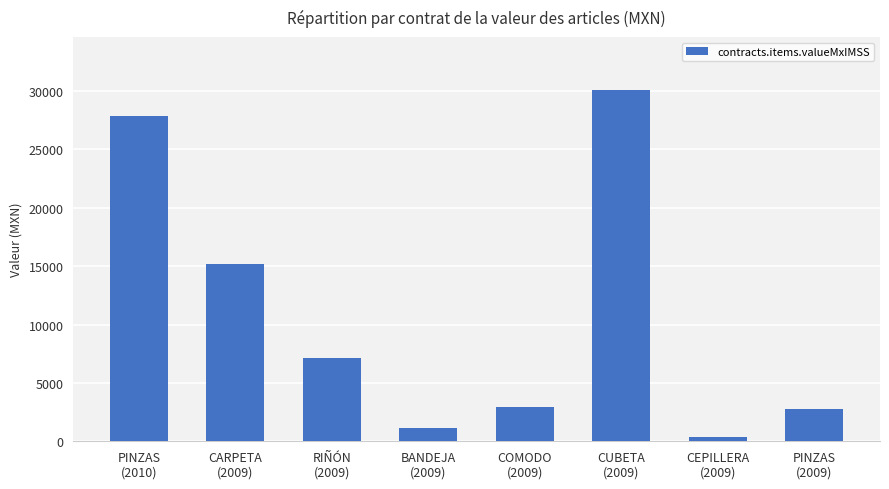

Are the bars horizontal?

No